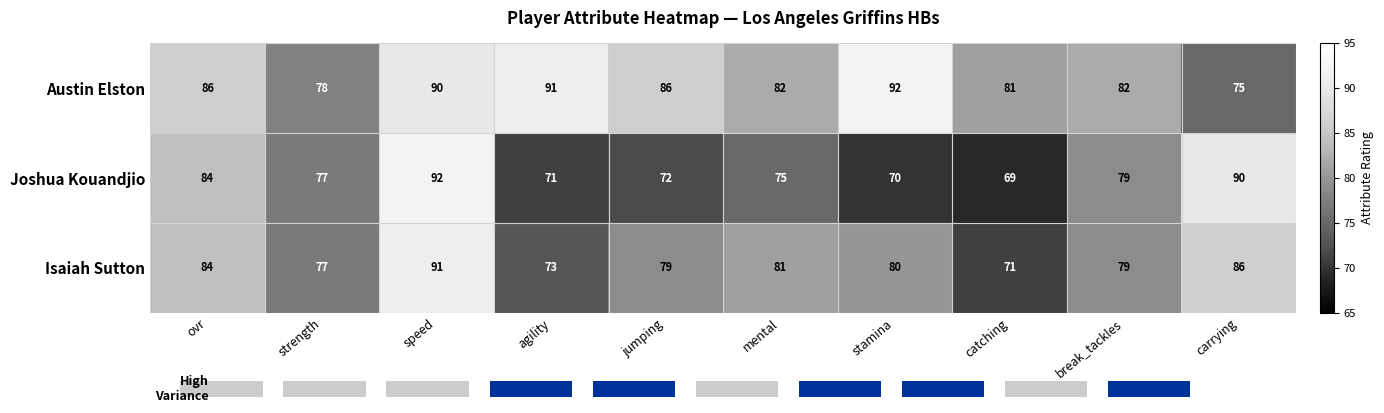

Between mental and stamina, which series saw the biggest shift?

Austin Elston